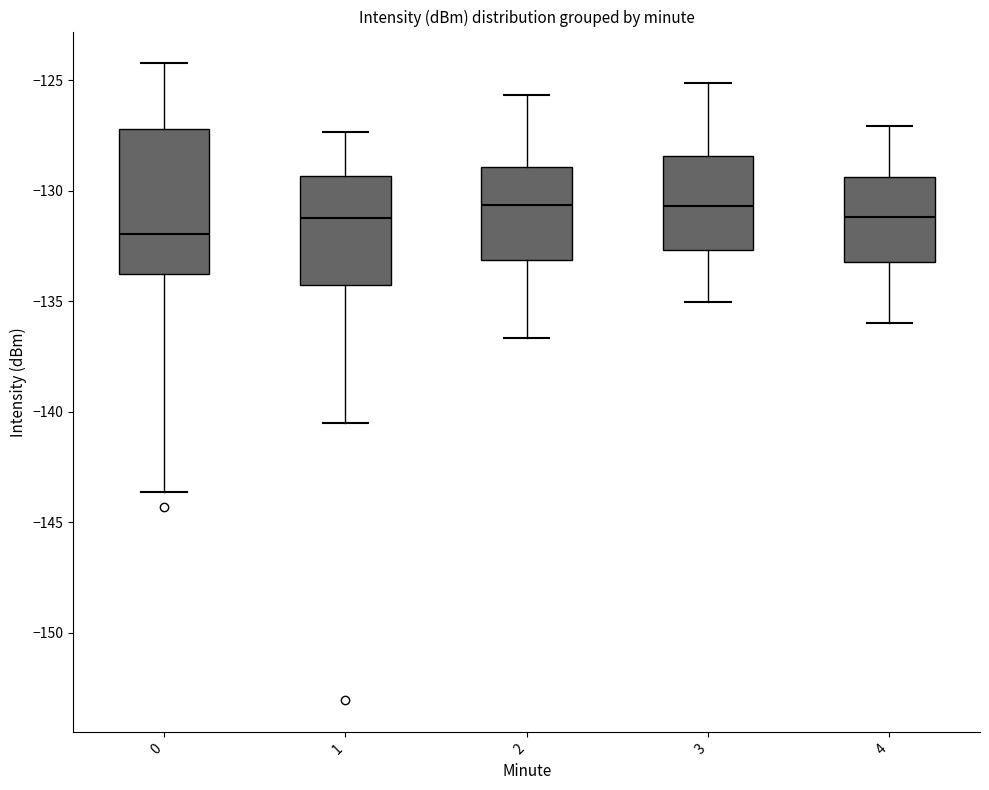

Where is the upper edge of the box at x = 2 on the y-axis? The values are not printed on the chart, so give them approximately, as read against the axis.

-129.0